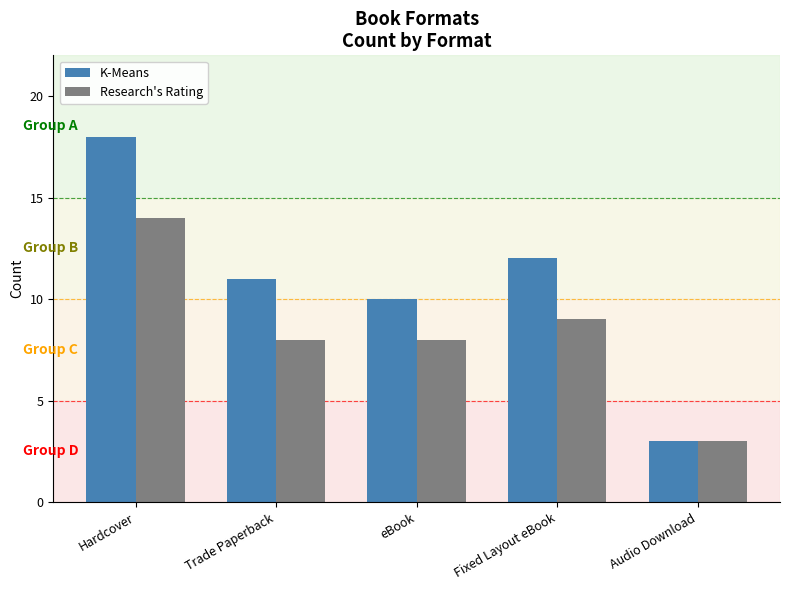

What is the difference between the highest and lowest values at Fixed Layout eBook?

3